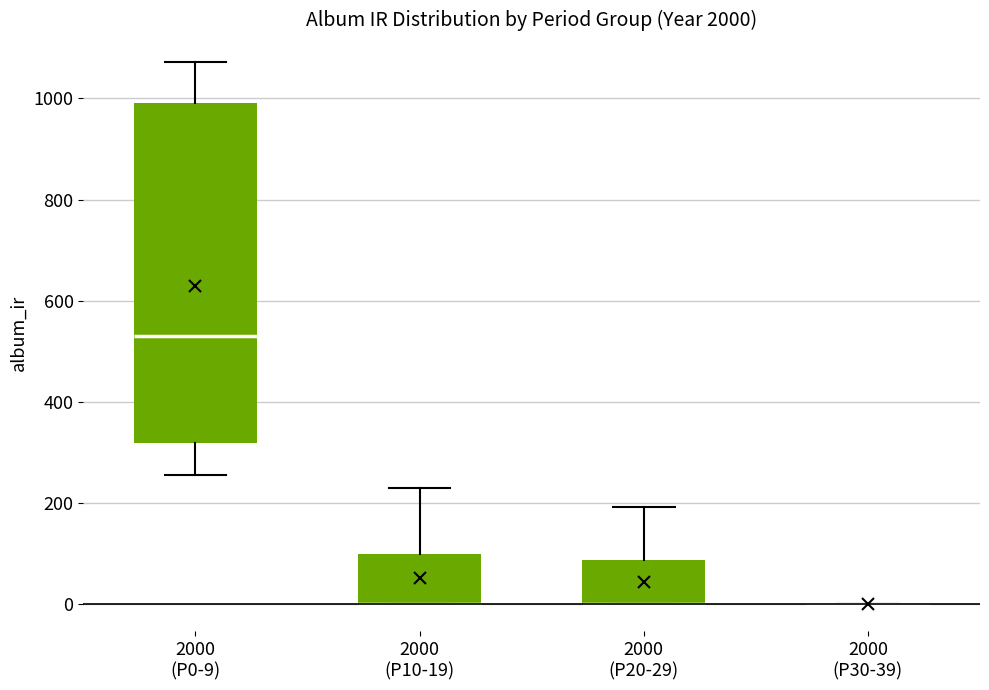

Where is the lower edge of the box for 2000 (P0-9) on the y-axis? The values are not printed on the chart, so give them approximately, as read against the axis.

320